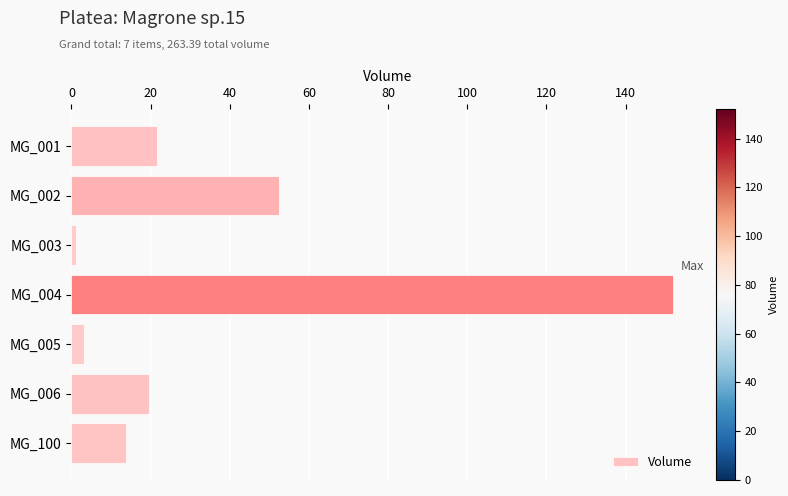

The value at MG_100 is 5.5. True or false?

False